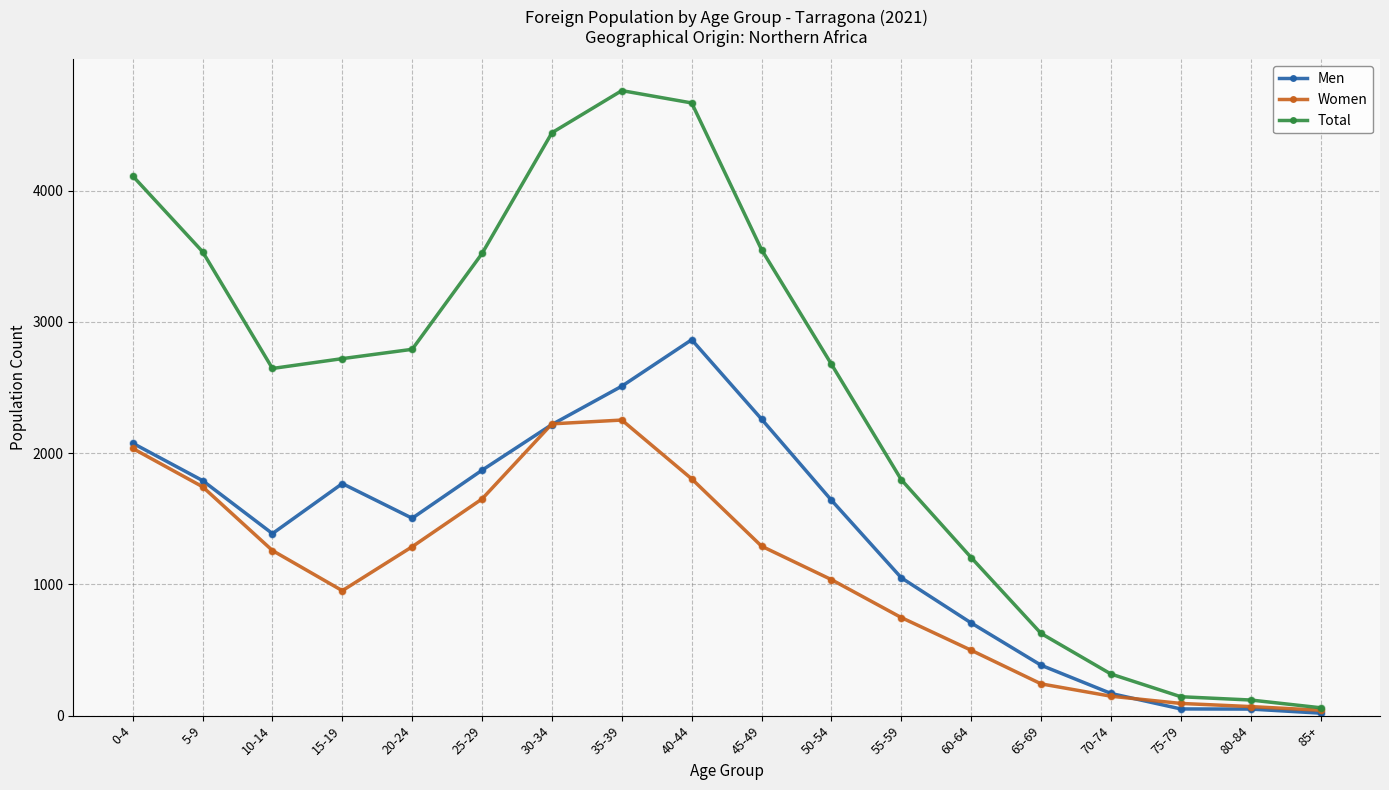

Which series has the widest spread of values?

Total